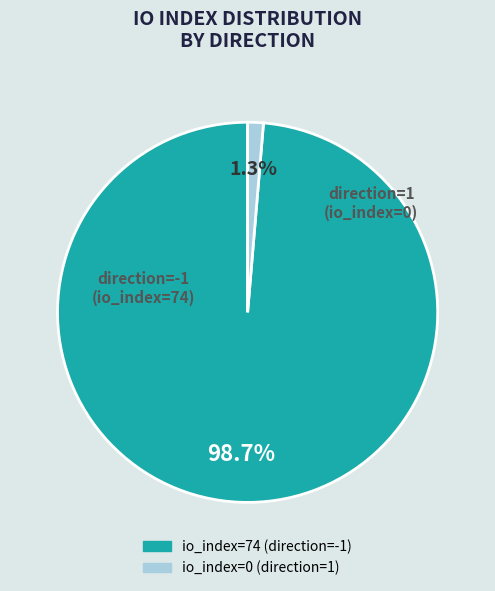

Is there any slice that represents more than half of the pie?

Yes